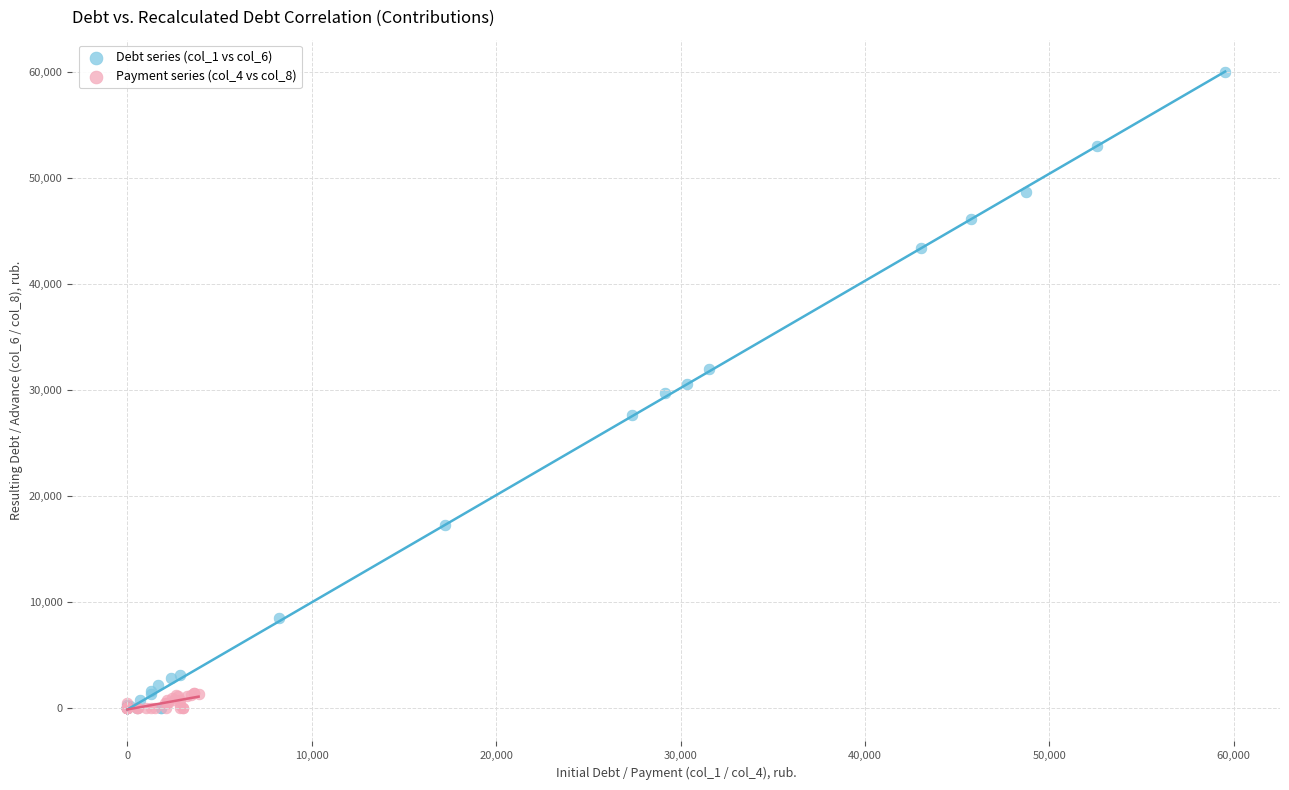

Which series reaches the maximum Y coordinate?

Debt series (col_1 vs col_6)